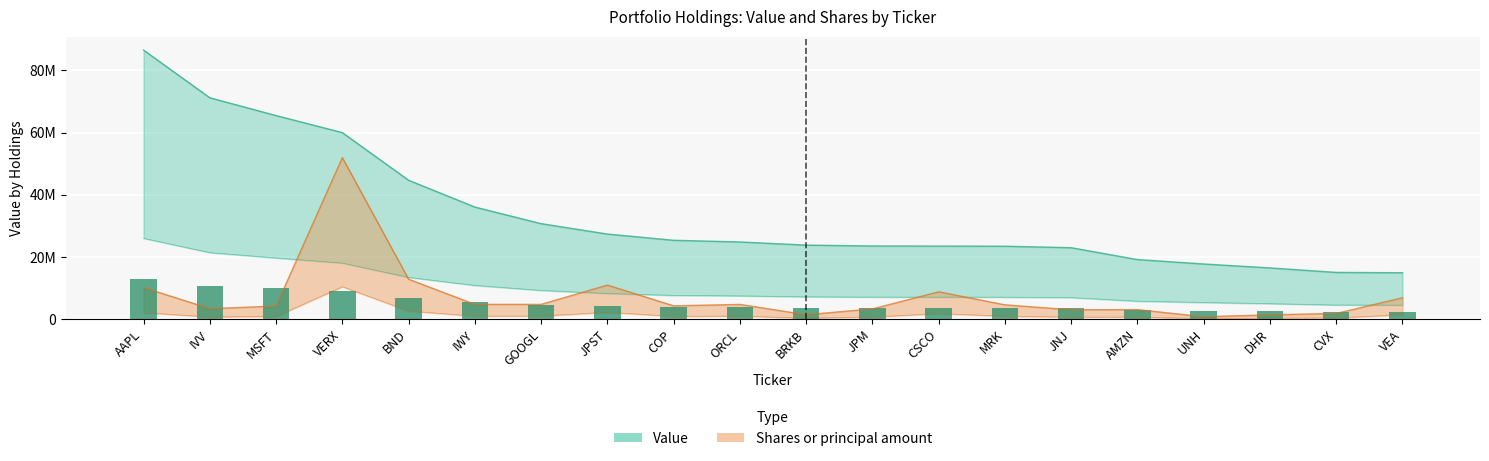

What is the sum of the Shares or principal amount values at JPM and JNJ?

6183120.4